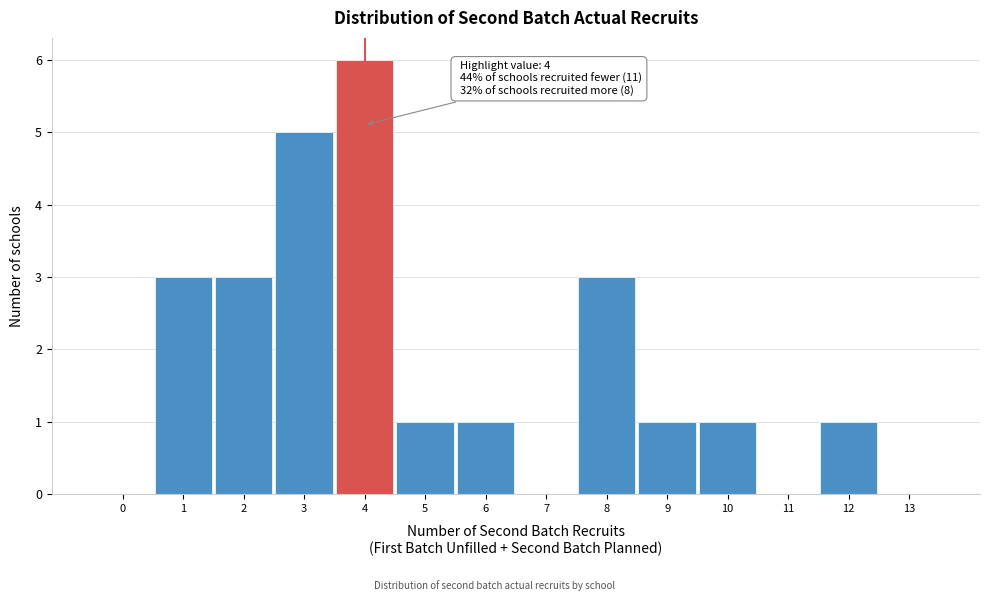

Reading right to left, what are all the values shown in this chart?

13=0	12=1	11=0	10=1	9=1	8=3	7=0	6=1	5=1	4=6	3=5	2=3	1=3	0=0